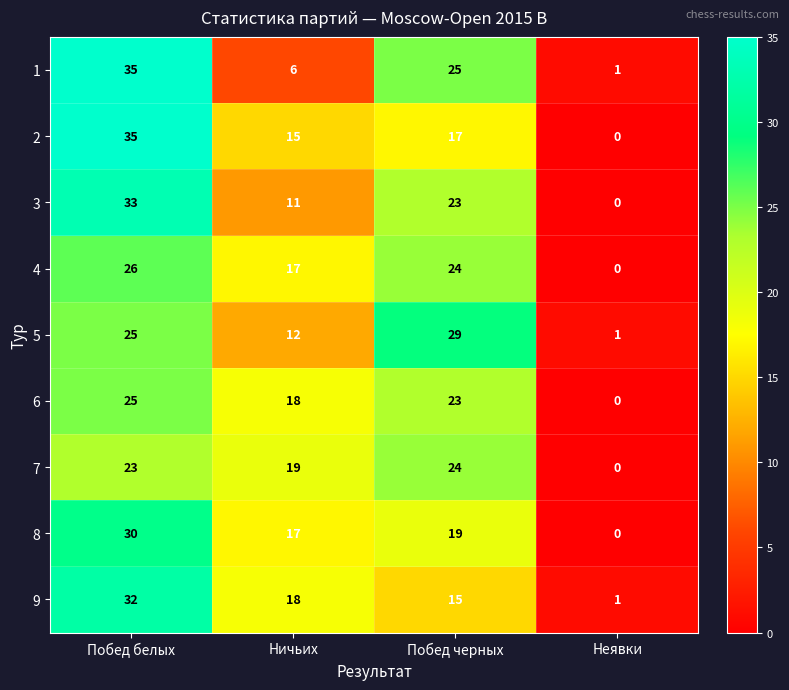

At which label does 5 reach its minimum?

Неявки